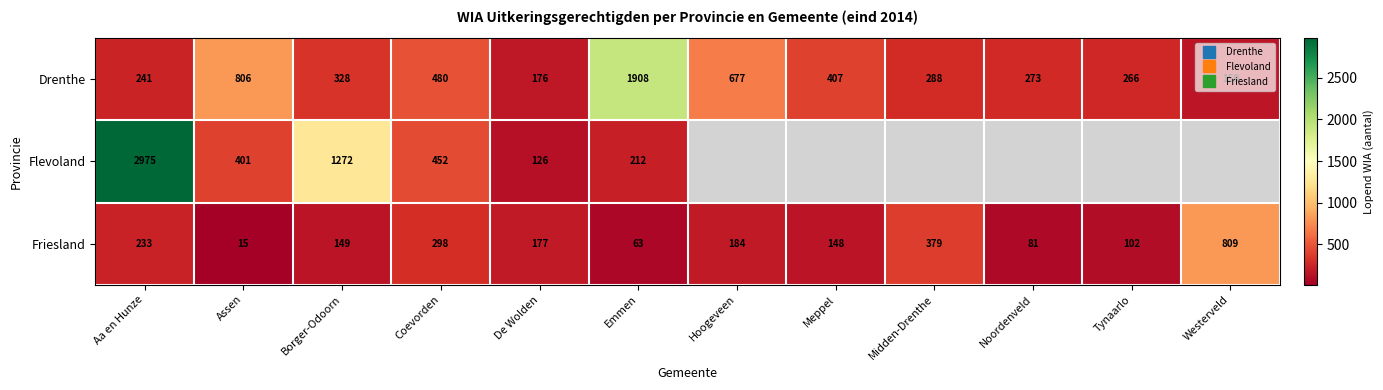

Between Tynaarlo and Meppel, which is larger?

Meppel